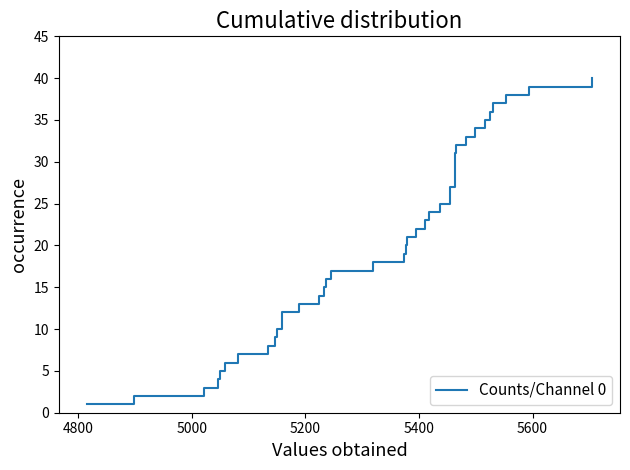

How many lines are shown in the chart?

1